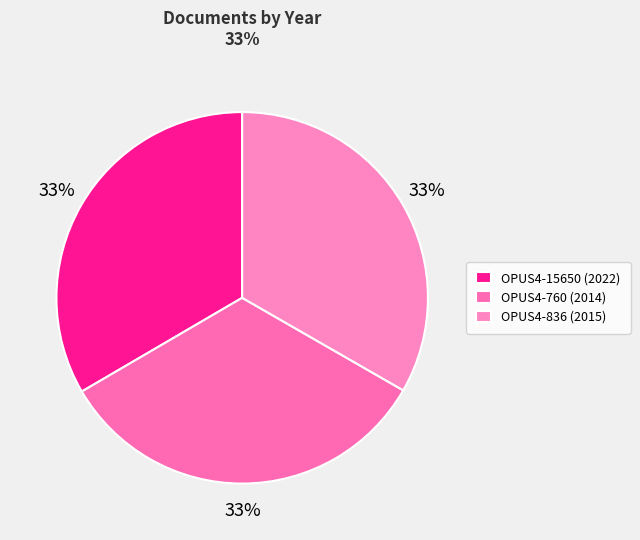

Do OPUS4-760 (2014) and OPUS4-836 (2015) together represent more than half of the pie?

Yes